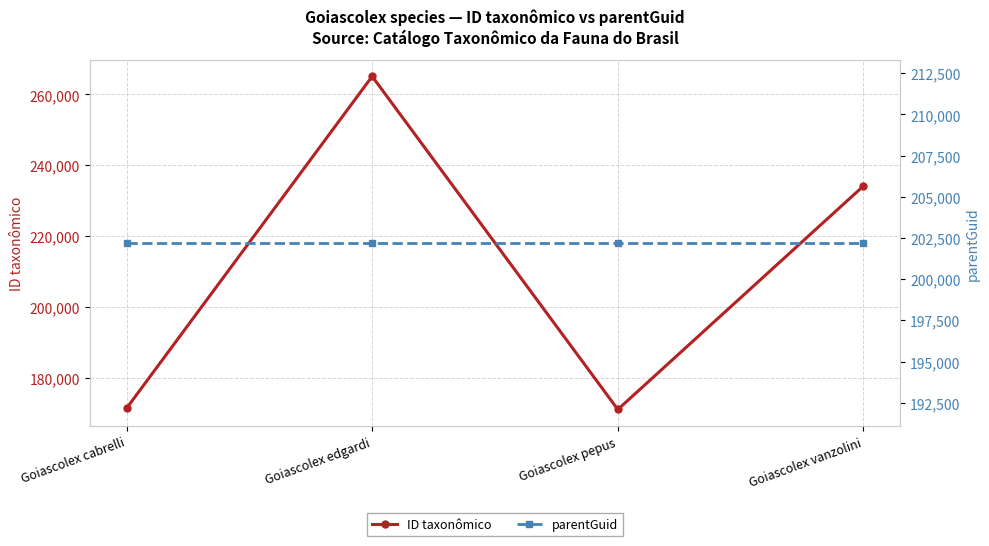

What is the spread (max minus min) of values at Goiascolex pepus?

31111